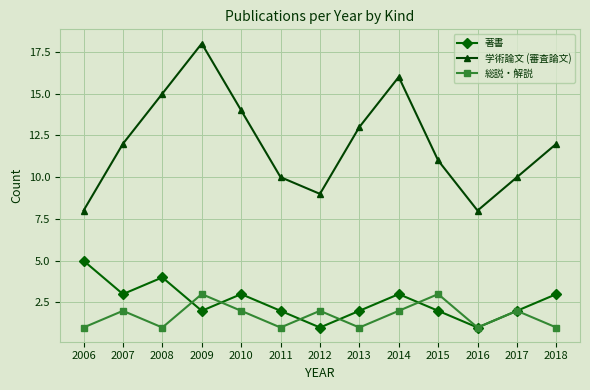

Which series has the largest range (max minus min)?

学術論文 (審査論文)